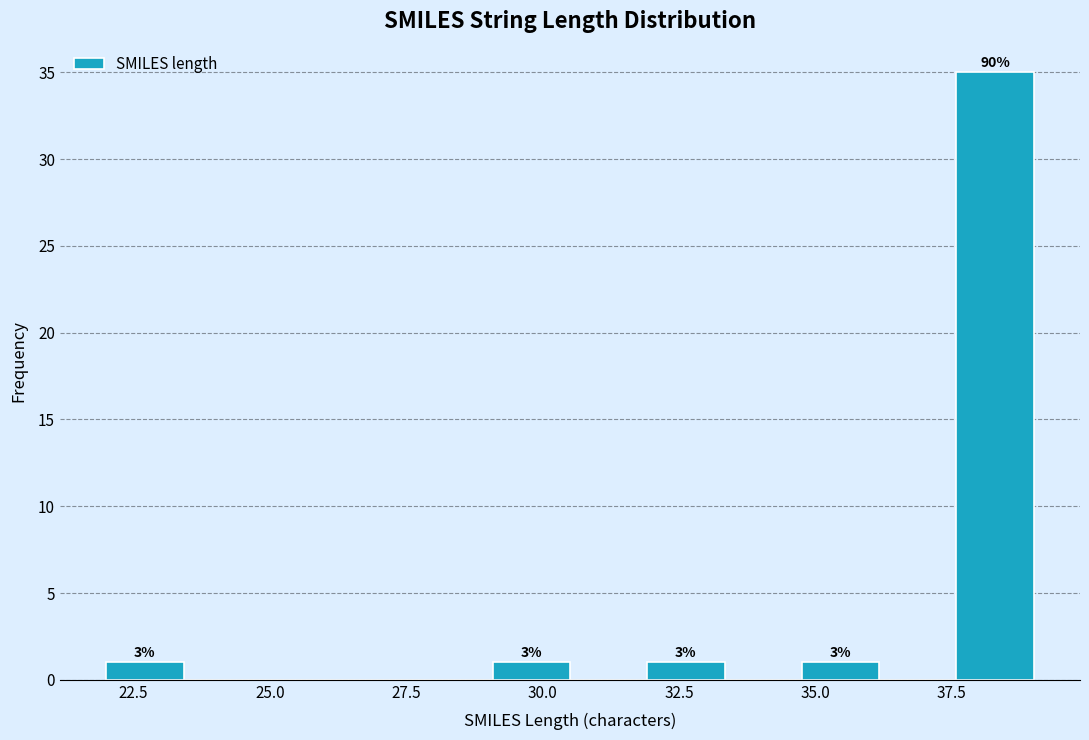

Read against the x-axis, roughly where is the centre of the tallest bar?

38.5